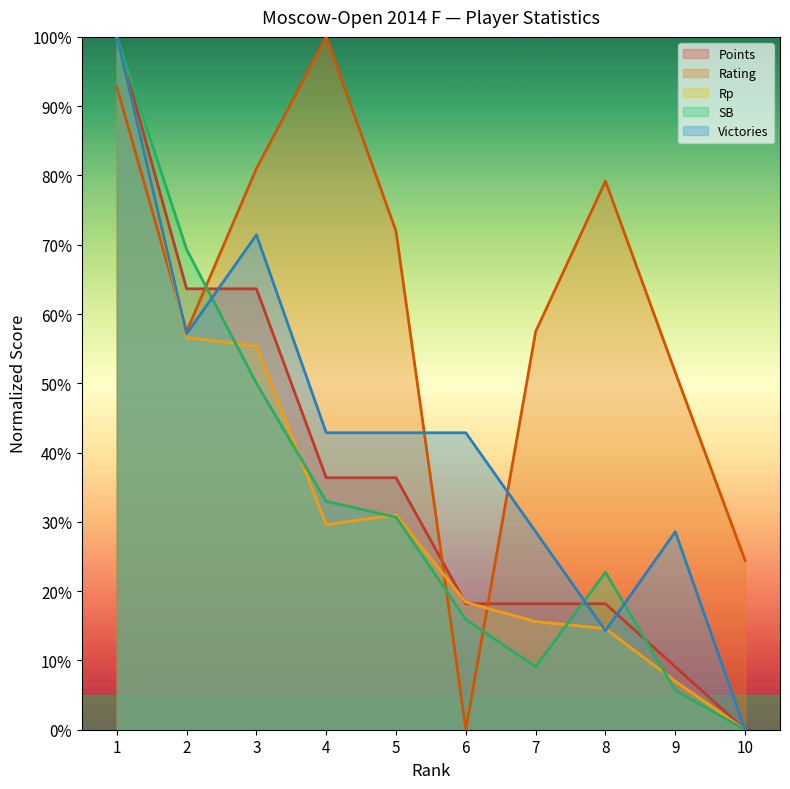

Is the value of SB at 3 greater than the value of Rating at 4?

No